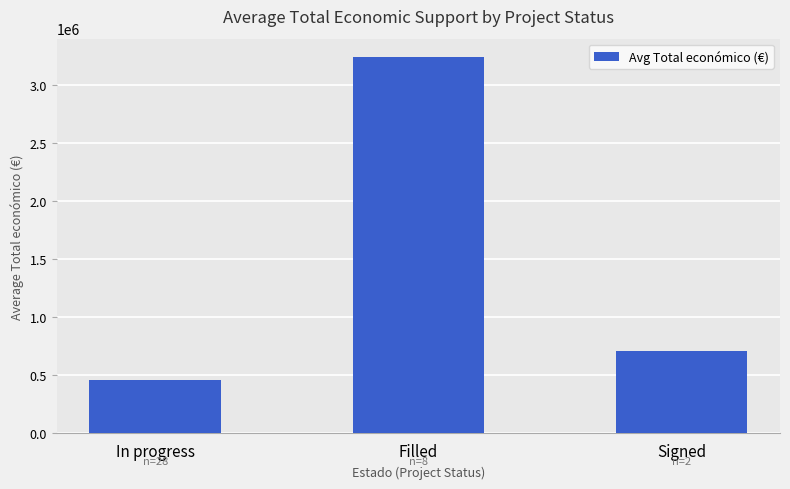

What is the label of the 3rd bar from the right?

In progress